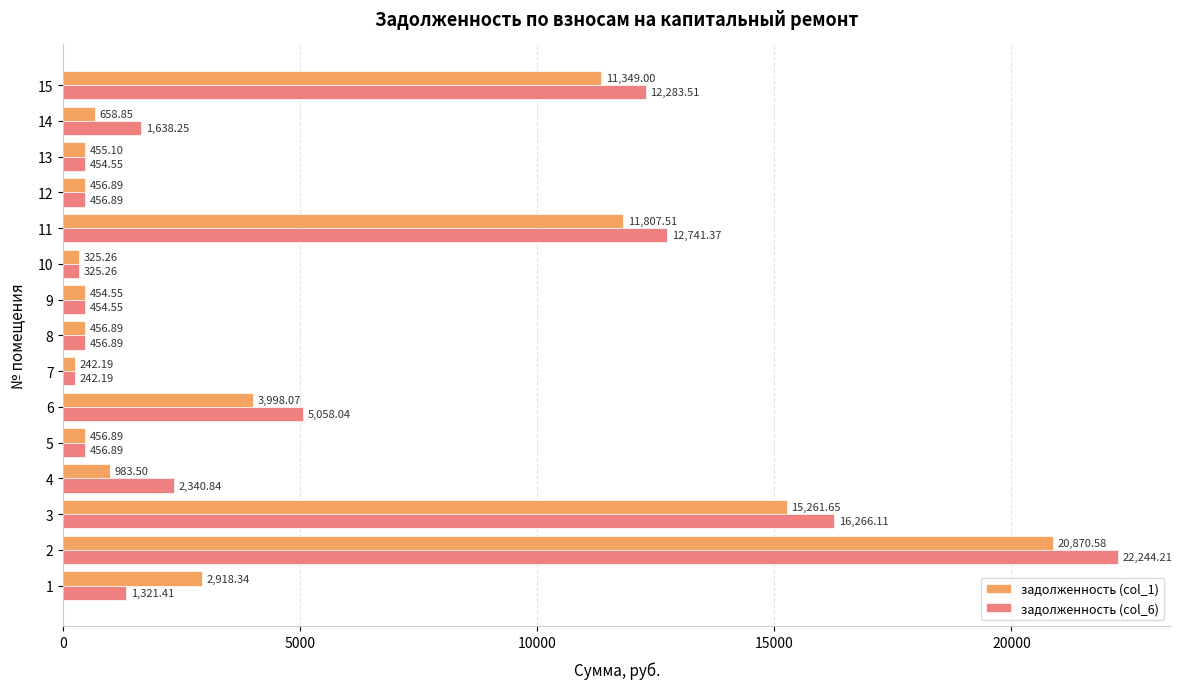

Rank the series at 6 from highest to lowest value.

задолженность (col_6), задолженность (col_1)